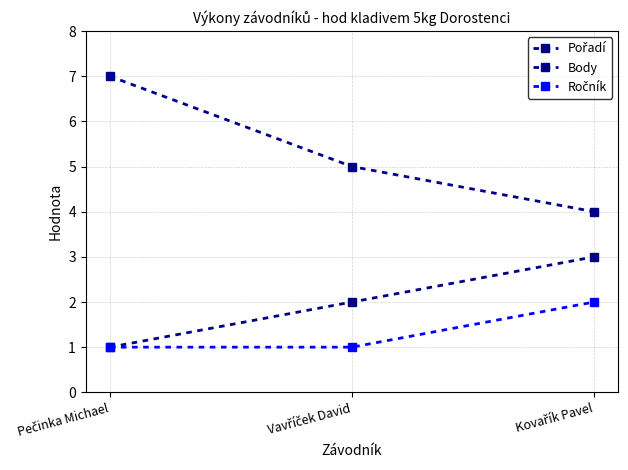

Reading right to left, what are all the values shown in this chart?

Pořadí: Kovařík Pavel=3	Vavříček David=2	Pečinka Michael=1
Body: Kovařík Pavel=4	Vavříček David=5	Pečinka Michael=7
Ročník: Kovařík Pavel=2	Vavříček David=1	Pečinka Michael=1